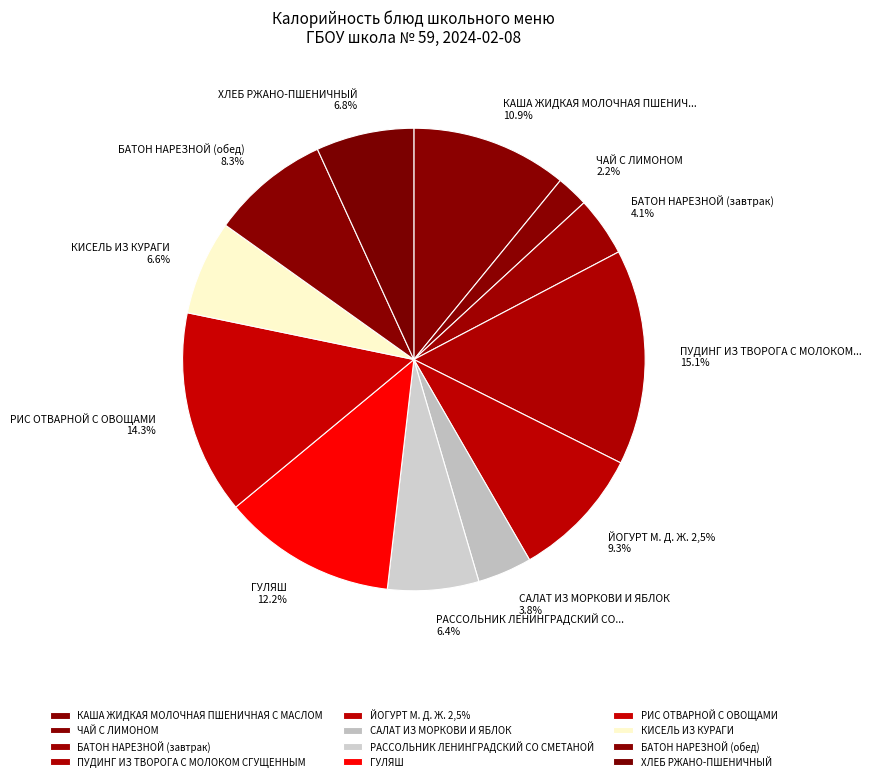

To the nearest percent, what percentage of the pie is РАССОЛЬНИК ЛЕНИНГРАДСКИЙ СО СМЕТАНОЙ?

6%